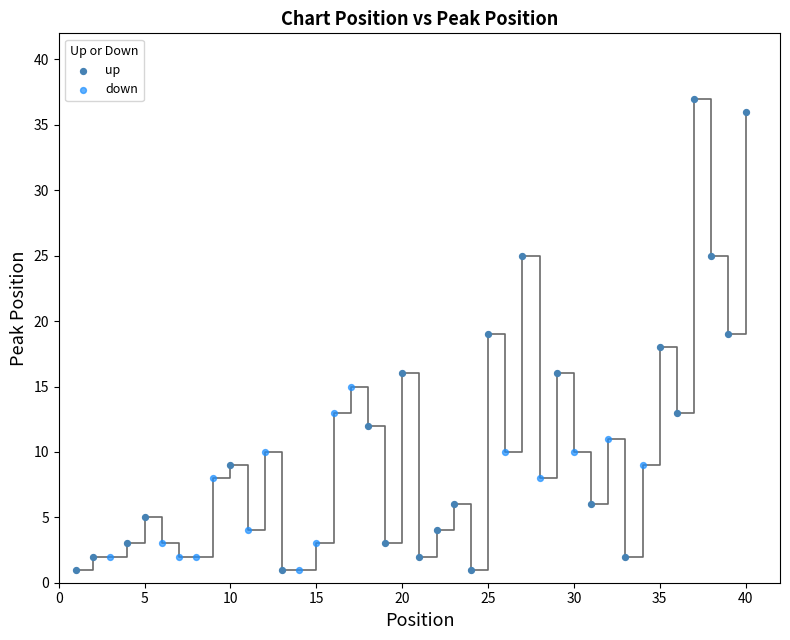

Which series has the largest Y range (max minus min)?

up